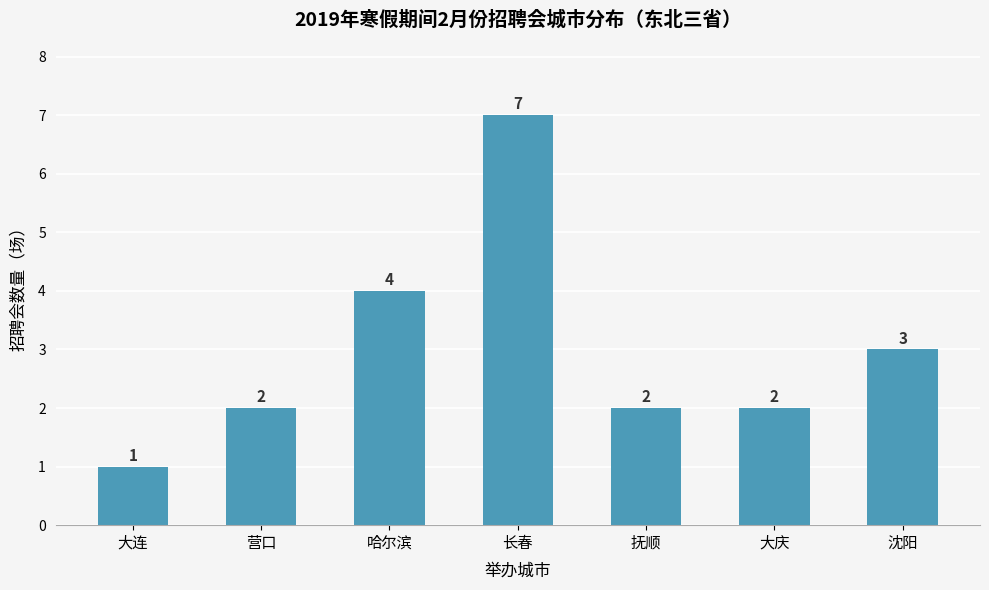

What is the minimum value shown in the chart?

1